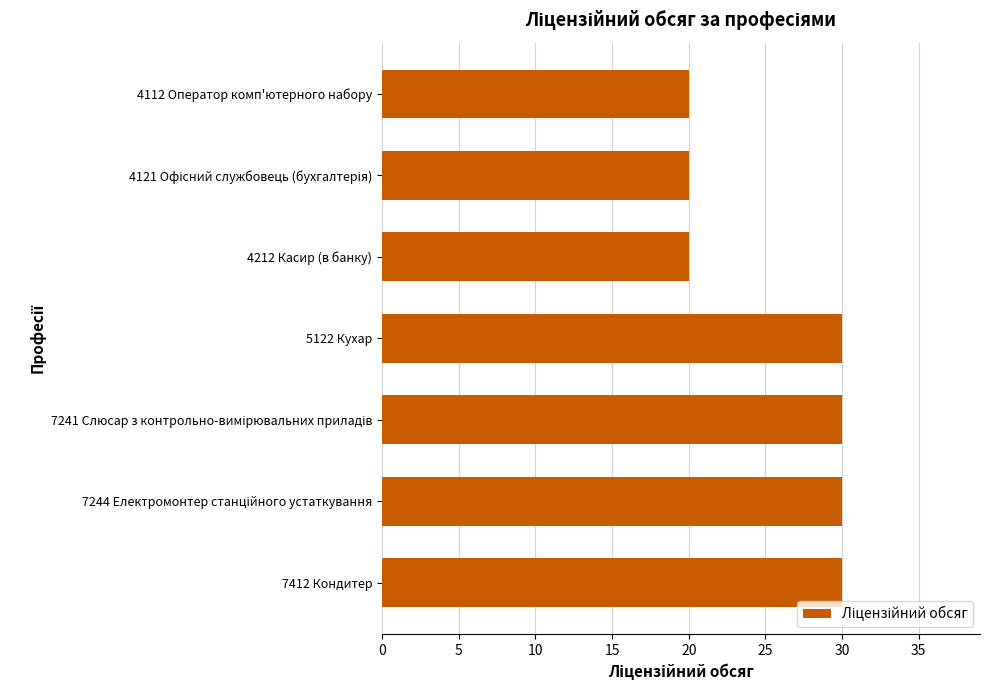

Reading bottom to top, what are all the values shown in this chart?

30	30	30	30	20	20	20